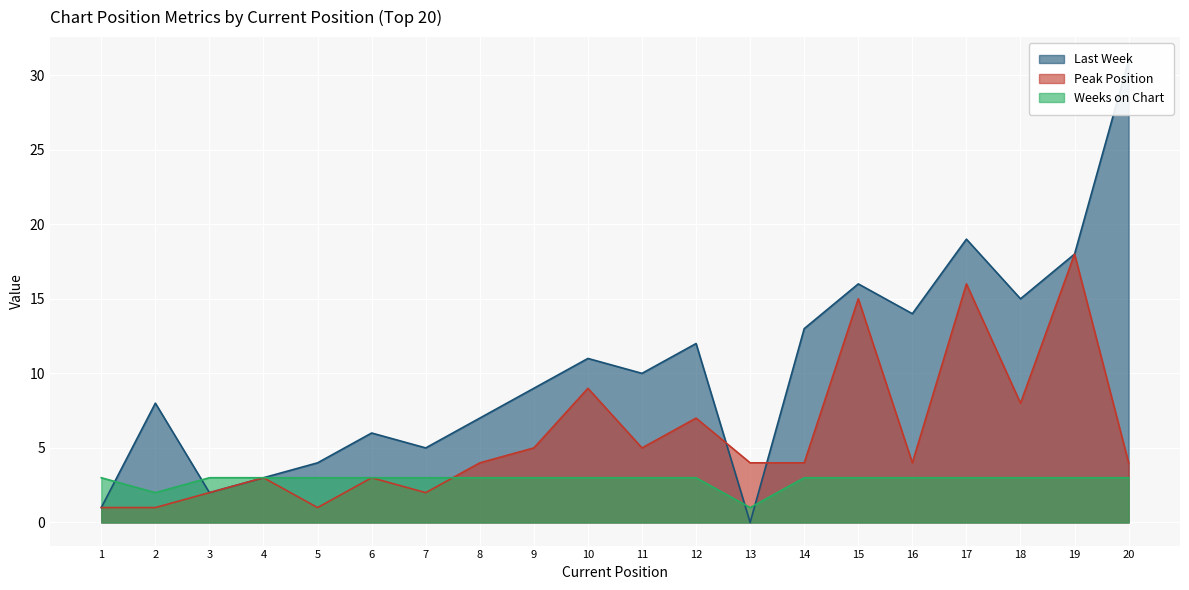

What is the approximate value of Peak Position at 5?

1